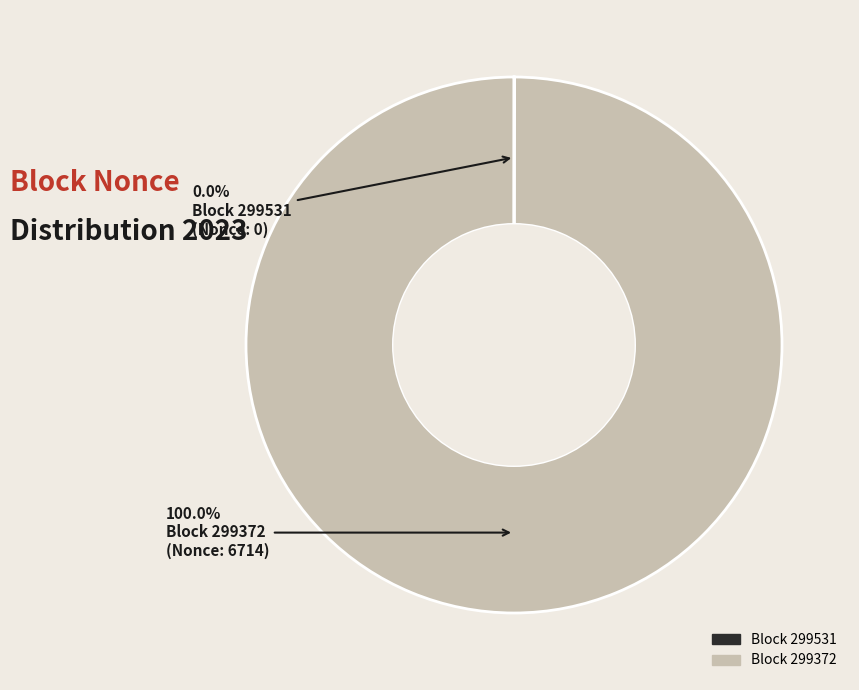

Is there any slice that represents more than half of the pie?

Yes